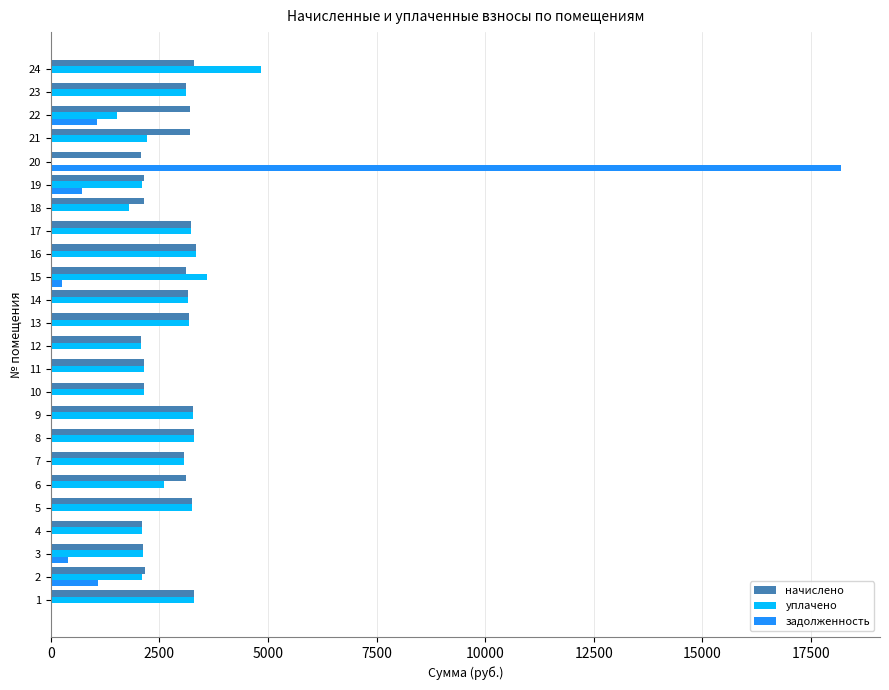

What is the sum of the уплачено values at 19 and 8?

5396.2